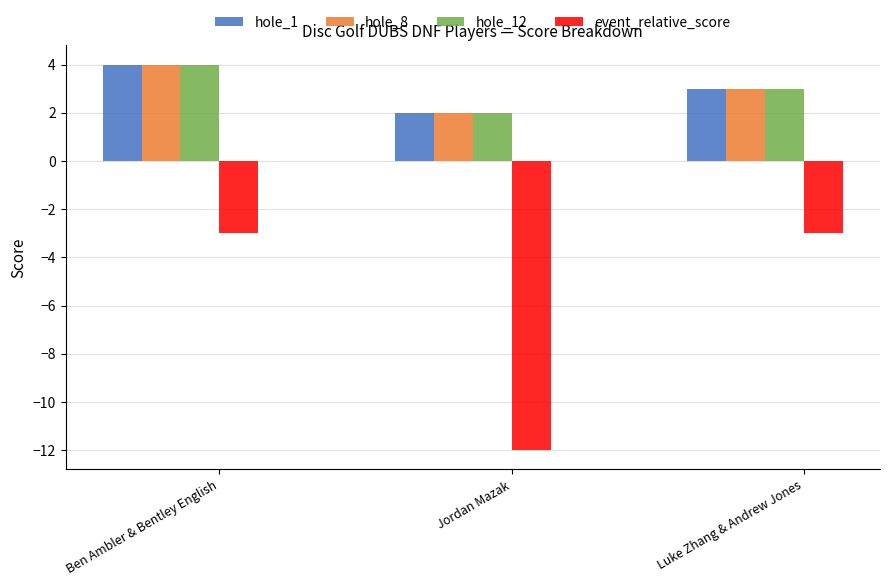

Reading left to right, extract all data points from this chart.

hole_1: 4	2	3
hole_8: 4	2	3
hole_12: 4	2	3
event_relative_score: -3	-12	-3